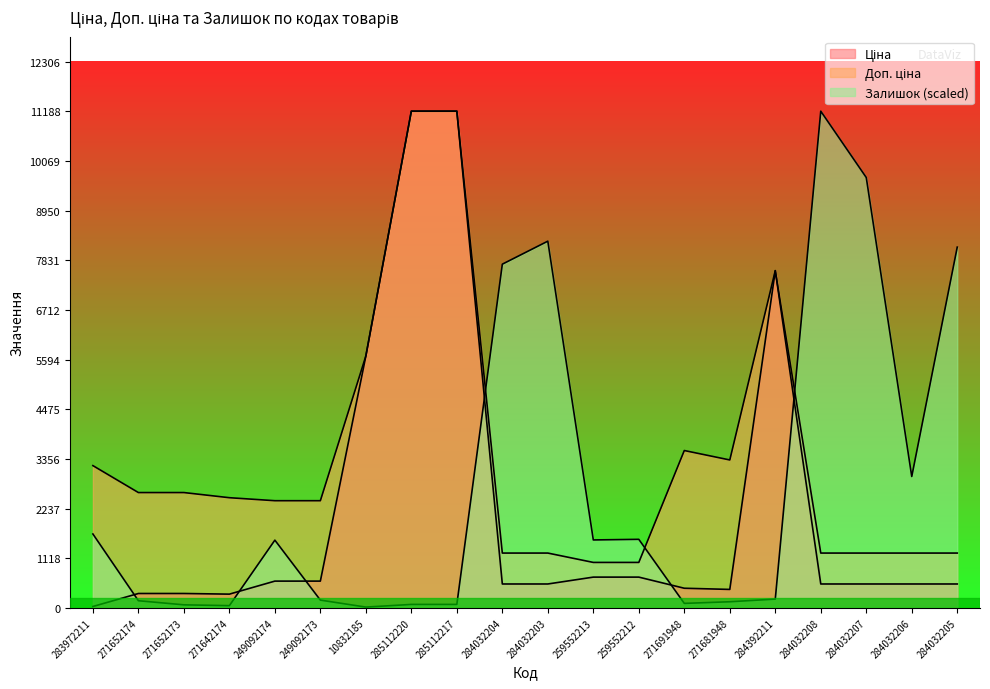

True or false: Ціна has a value of 32.0 at 283972211.

True